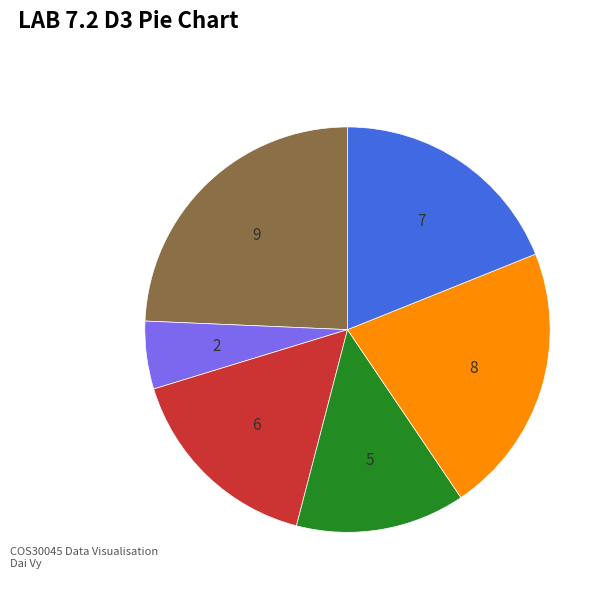

Does any single category account for the majority?

No